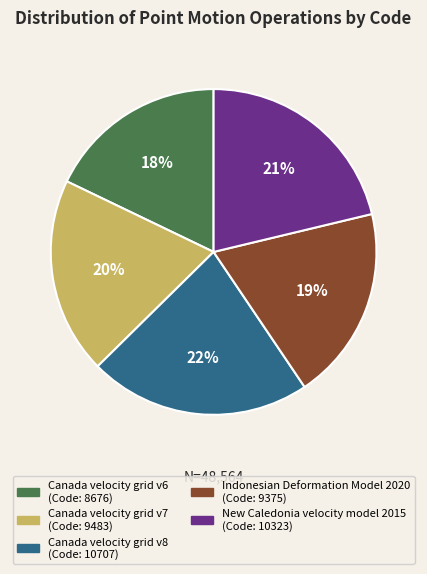

To the nearest percent, what is the average slice percentage?

20%